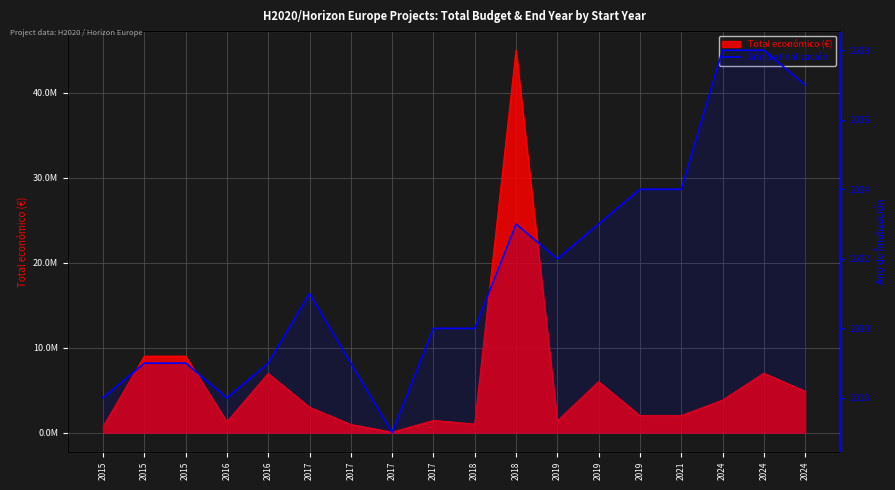

What is the ratio of the value at 2019 to the value at 2019?

1.0